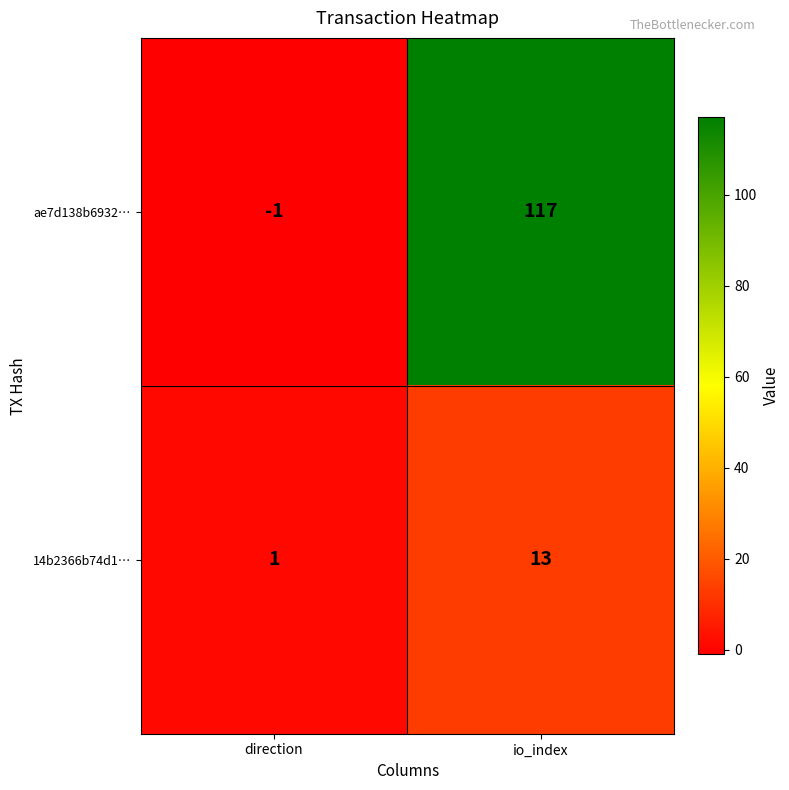

List the series in order of their peak value, highest first.

ae7d138b6932…, 14b2366b74d1…